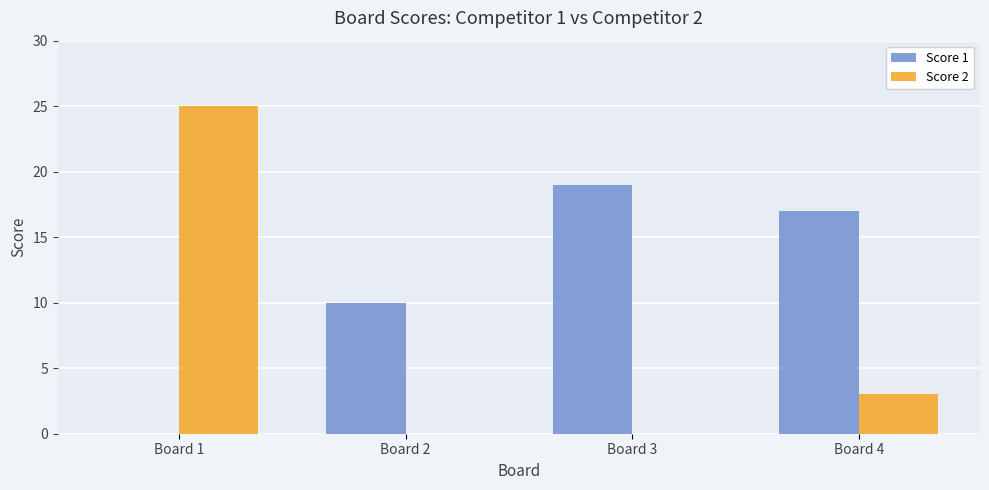

What is the maximum value for Score 1?

19